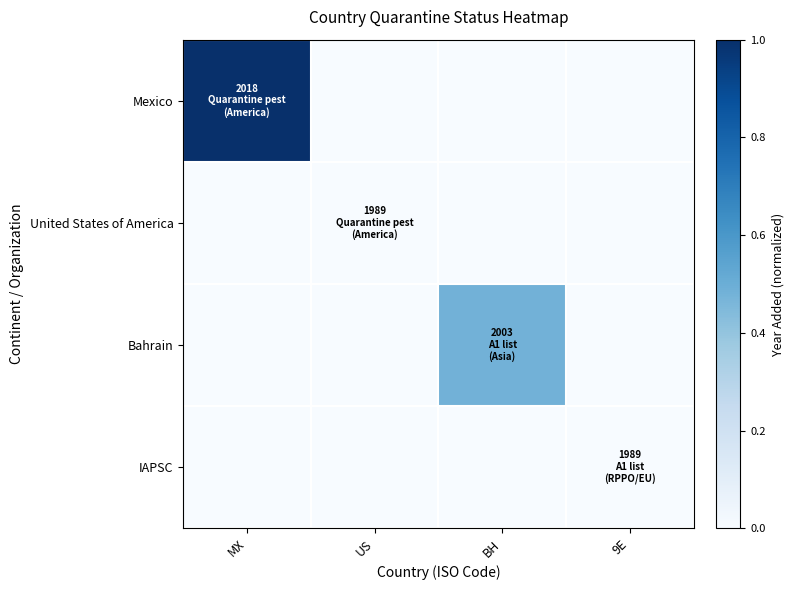

What is the greatest value displayed?

1.0